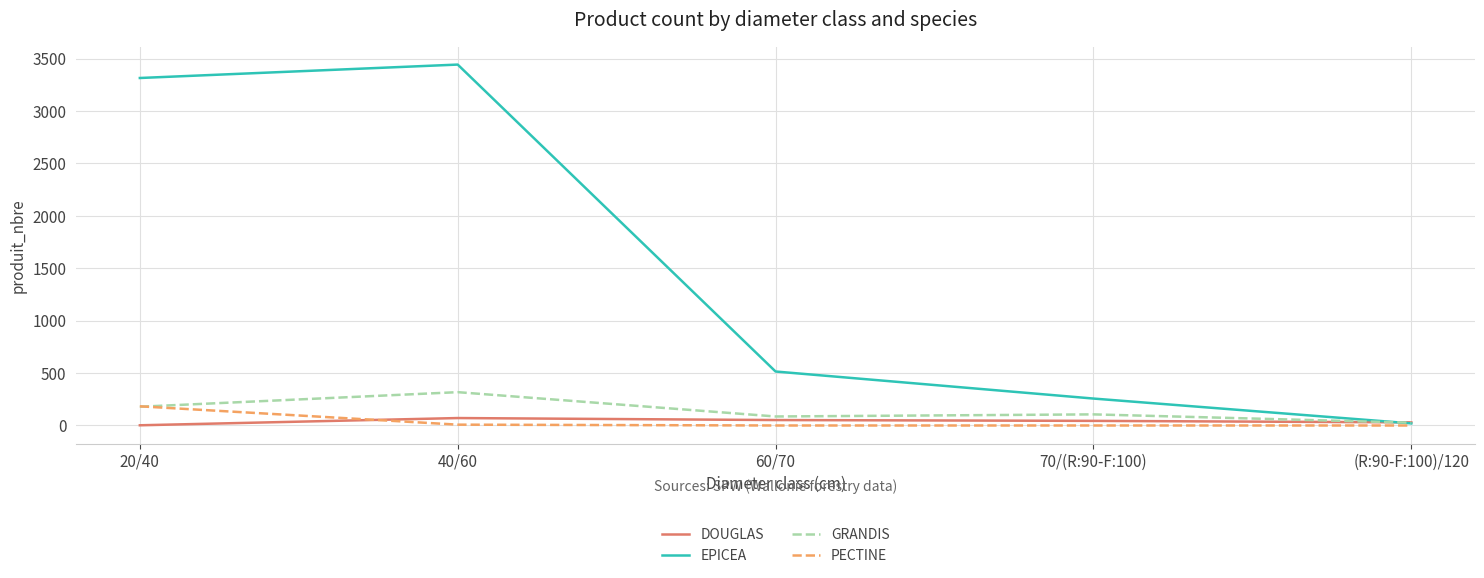

The PECTINE series shows 0 at (R:90-F:100)/120. True or false?

True